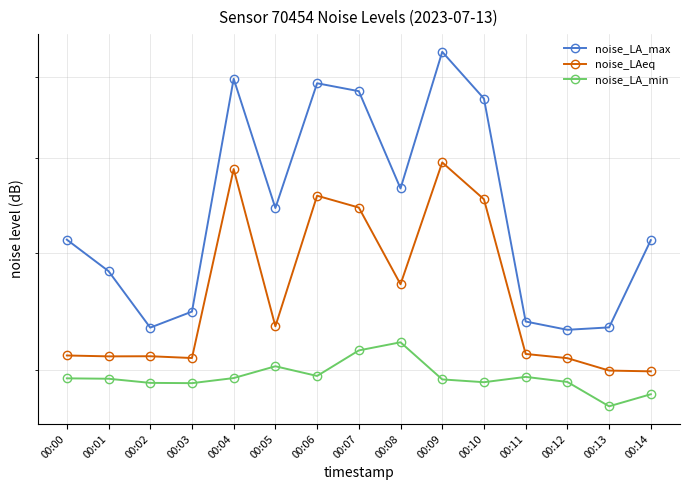

Reading left to right, transcribe all the data shown in this chart.

noise_LA_max: 00:00=51.3	00:01=48.3	00:02=43.4	00:03=44.7	00:04=69.8	00:05=54.5	00:06=69.2	00:07=68.2	00:08=56.6	00:09=73.5	00:10=67.2	00:11=43.9	00:12=43.2	00:13=43.4	00:14=51.2
noise_LAeq: 00:00=41.1	00:01=41.0	00:02=41.0	00:03=40.9	00:04=58.7	00:05=43.5	00:06=55.8	00:07=54.5	00:08=47.1	00:09=59.5	00:10=55.4	00:11=41.2	00:12=40.9	00:13=39.9	00:14=39.9
noise_LA_min: 00:00=39.3	00:01=39.3	00:02=39.0	00:03=39.0	00:04=39.4	00:05=40.3	00:06=39.5	00:07=41.5	00:08=42.1	00:09=39.3	00:10=39.0	00:11=39.5	00:12=39.1	00:13=37.3	00:14=38.2